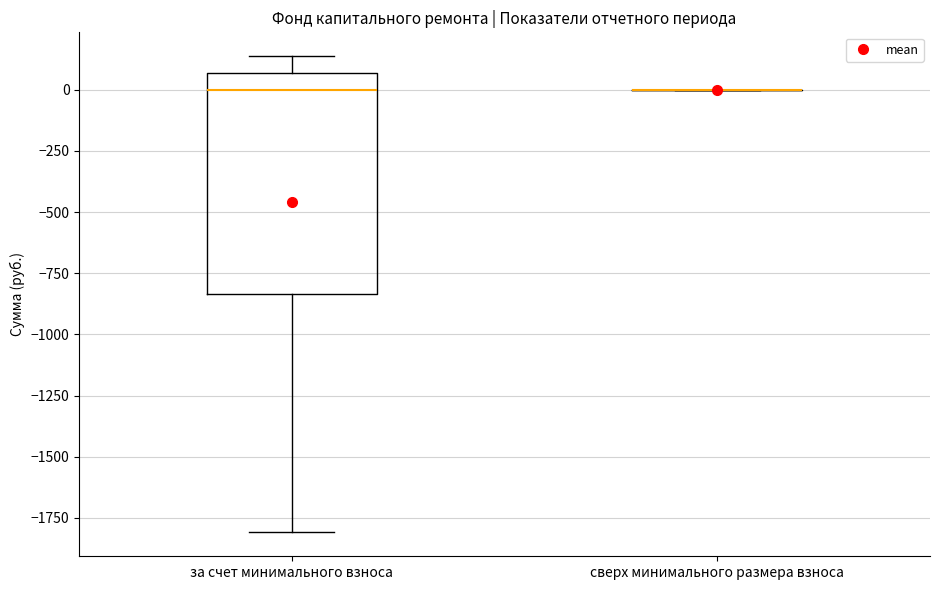

Reading left to right, transcribe this box plot: for each box, give where its median line is, the range the box spans, and where its two whiskers end, as read against the y-axis. The values are not printed on the chart, so give them approximately, as read against the axis.

за счет минимального взноса: median 0, box -850 to 50, whiskers -1800 to 150
сверх минимального размера взноса: box collapsed to a line at 0, whiskers 0 to 0